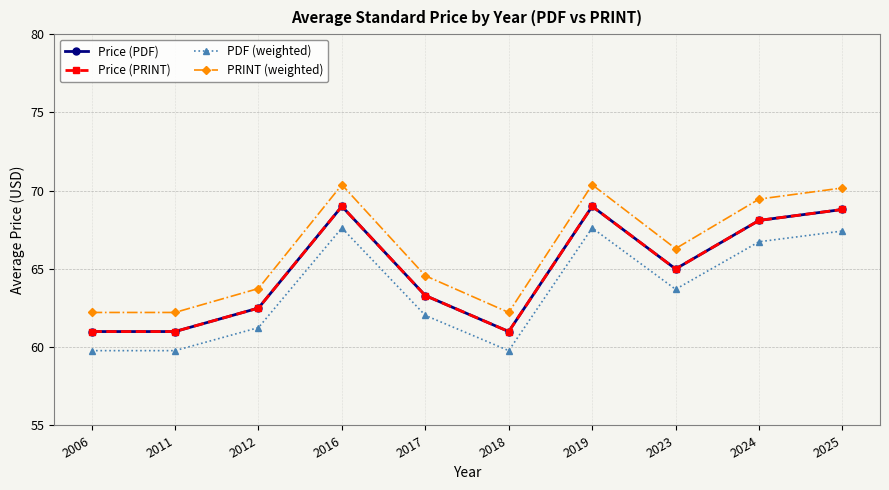

Does the chart have visible grid lines?

Yes